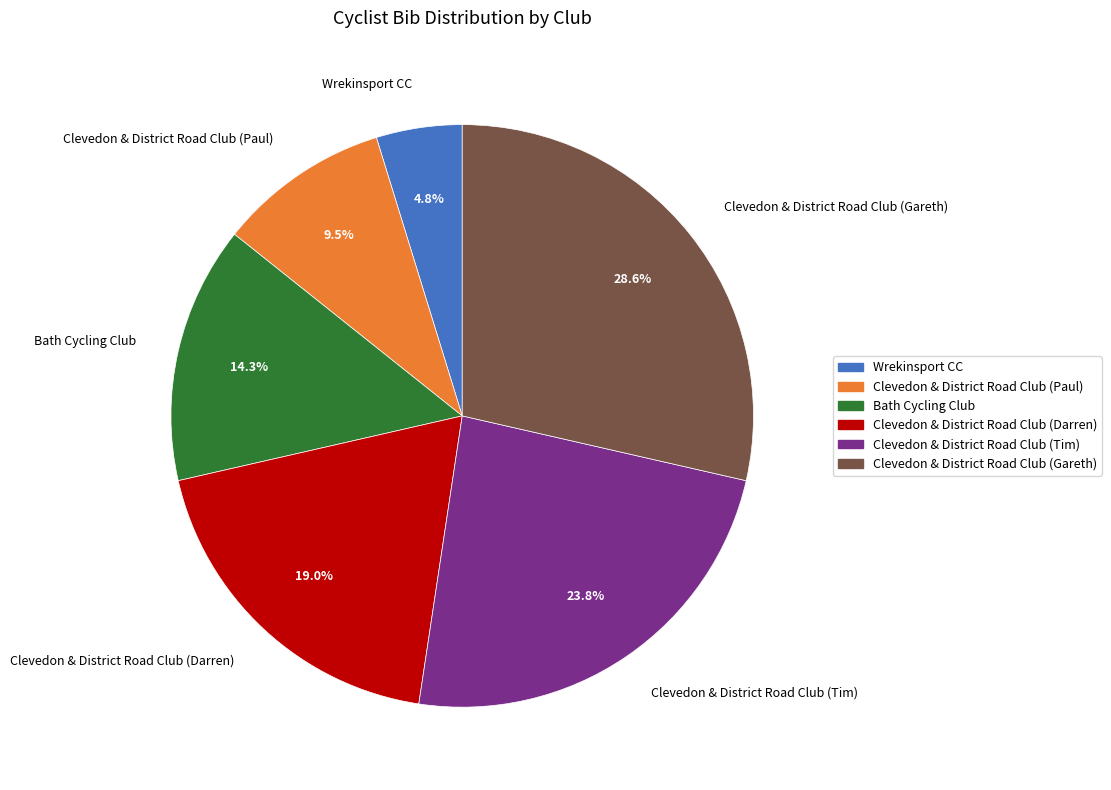

Count the number of slices in the pie.

6